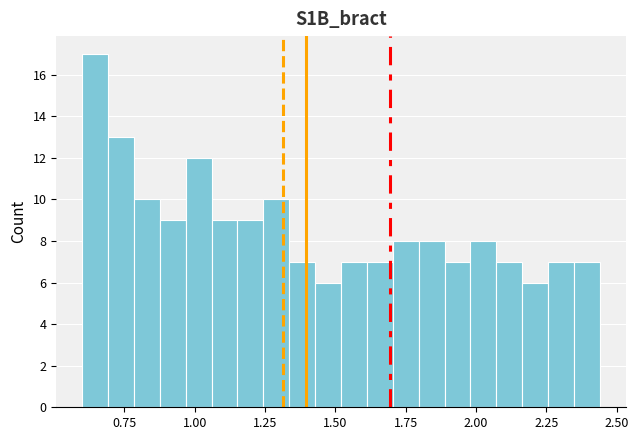

Read against the x-axis, roughly where is the centre of the tallest bar?

0.65